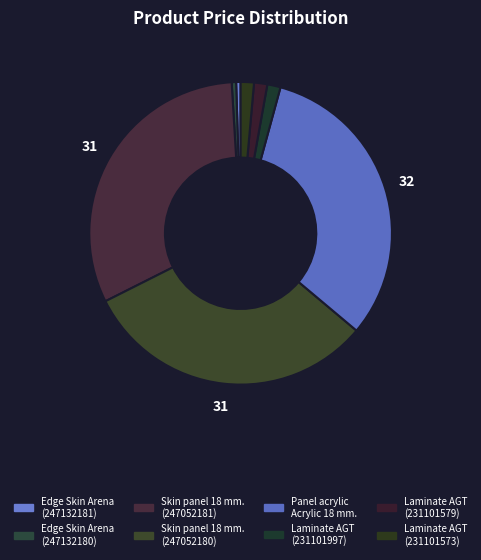

Is there a majority slice in this chart?

No